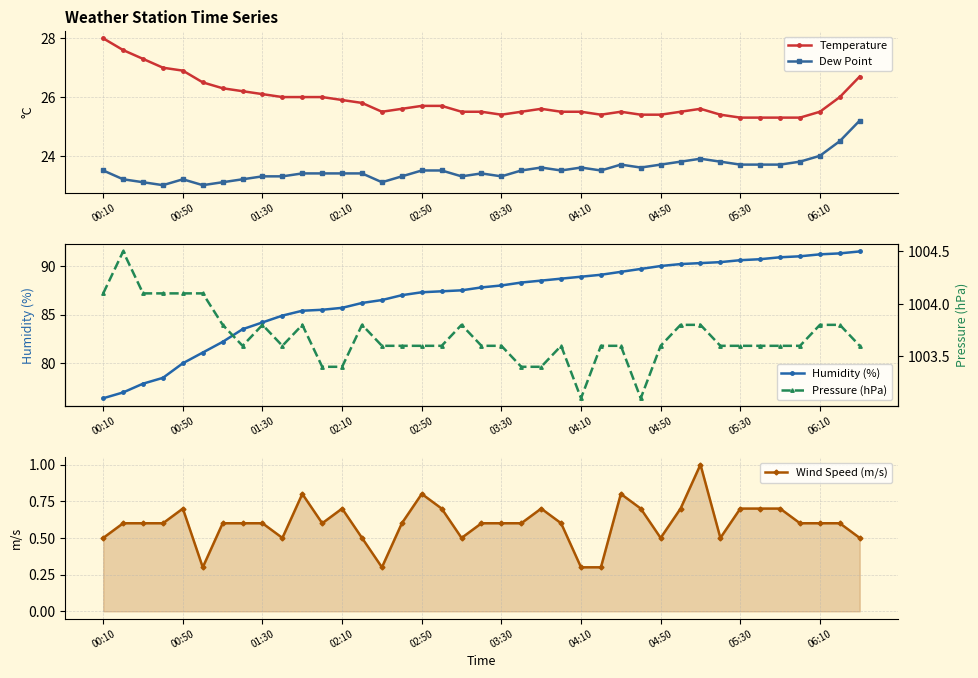

Reading left to right, list all the values displayed in this chart.

Temperature: 28.0	27.6	27.3	27.0	26.9	26.5	26.3	26.2	26.1	26.0	26.0	26.0	25.9	25.8	25.5	25.6	25.7	25.7	25.5	25.5	25.4	25.5	25.6	25.5	25.5	25.4	25.5	25.4	25.4	25.5	25.6	25.4	25.3	25.3	25.3	25.3	25.5	26.0	26.7
Dew Point: 23.5	23.2	23.1	23.0	23.2	23.0	23.1	23.2	23.3	23.3	23.4	23.4	23.4	23.4	23.1	23.3	23.5	23.5	23.3	23.4	23.3	23.5	23.6	23.5	23.6	23.5	23.7	23.6	23.7	23.8	23.9	23.8	23.7	23.7	23.7	23.8	24.0	24.5	25.2
Humidity (%): 76.4	77.0	77.9	78.5	80.0	81.1	82.2	83.5	84.2	84.9	85.4	85.5	85.7	86.2	86.5	87.0	87.3	87.4	87.5	87.8	88.0	88.3	88.5	88.7	88.9	89.1	89.4	89.7	90.0	90.2	90.3	90.4	90.6	90.7	90.9	91.0	91.2	91.3	91.5
Wind Speed (m/s): 0.5	0.6	0.6	0.6	0.7	0.3	0.6	0.6	0.6	0.5	0.8	0.6	0.7	0.5	0.3	0.6	0.8	0.7	0.5	0.6	0.6	0.6	0.7	0.6	0.3	0.3	0.8	0.7	0.5	0.7	1.0	0.5	0.7	0.7	0.7	0.6	0.6	0.6	0.5
Pressure (hPa): 1004.1	1004.5	1004.1	1004.1	1004.1	1004.1	1003.8	1003.6	1003.8	1003.6	1003.8	1003.4	1003.4	1003.8	1003.6	1003.6	1003.6	1003.6	1003.8	1003.6	1003.6	1003.4	1003.4	1003.6	1003.1	1003.6	1003.6	1003.1	1003.6	1003.8	1003.8	1003.6	1003.6	1003.6	1003.6	1003.6	1003.8	1003.8	1003.6